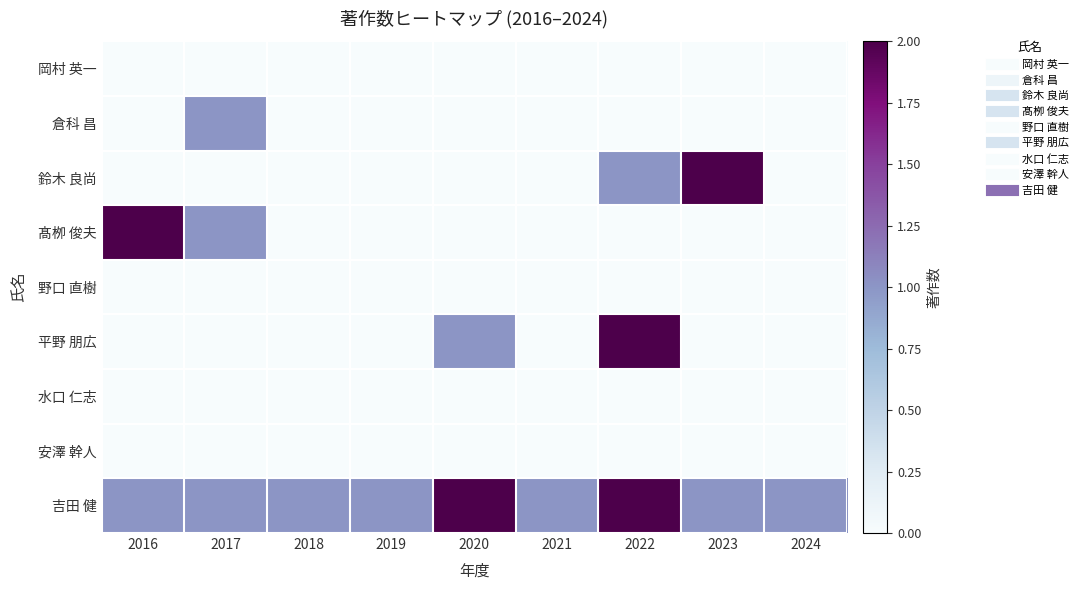

At 2023, list the series in order from smallest to largest.

岡村 英一, 倉科 昌, 髙栁 俊夫, 野口 直樹, 平野 朋広, 水口 仁志, 安澤 幹人, 吉田 健, 鈴木 良尚